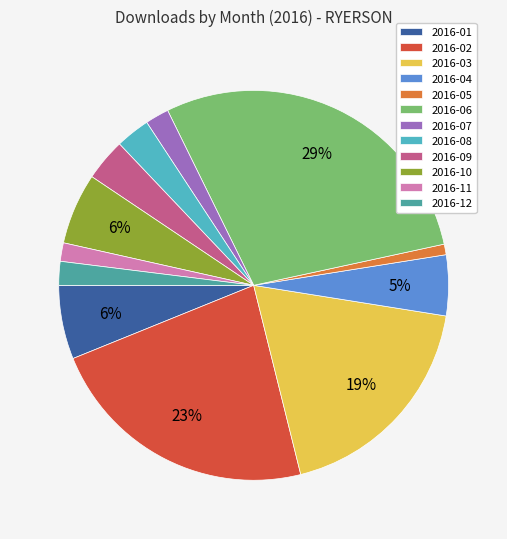

Combined, do 2016-11 and 2016-12 account for over 50%?

No